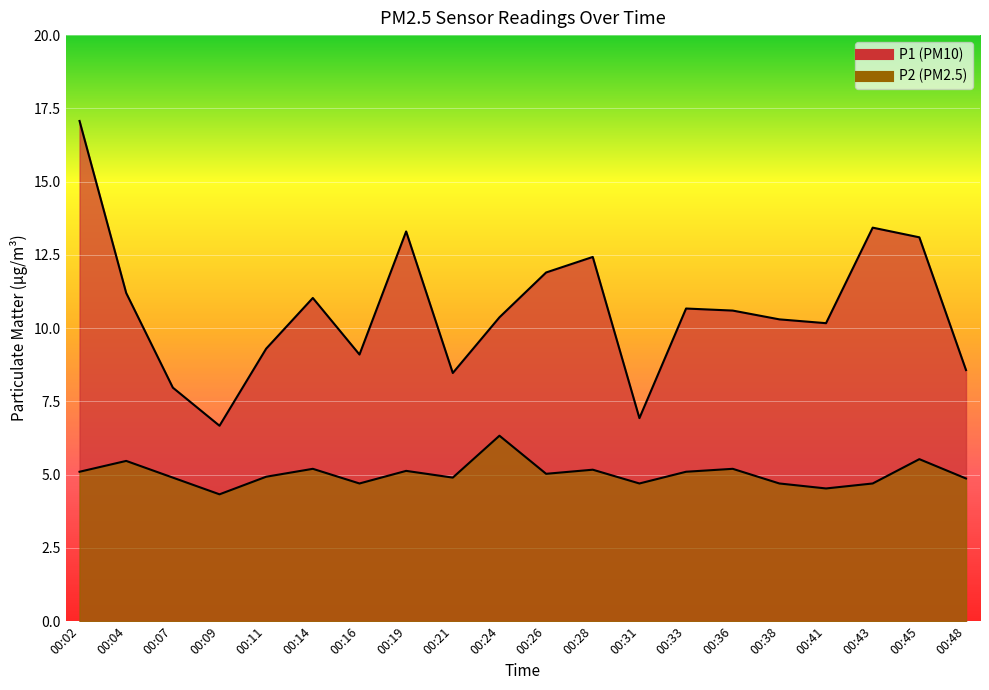

What is the lowest value of the P1 series?

6.7